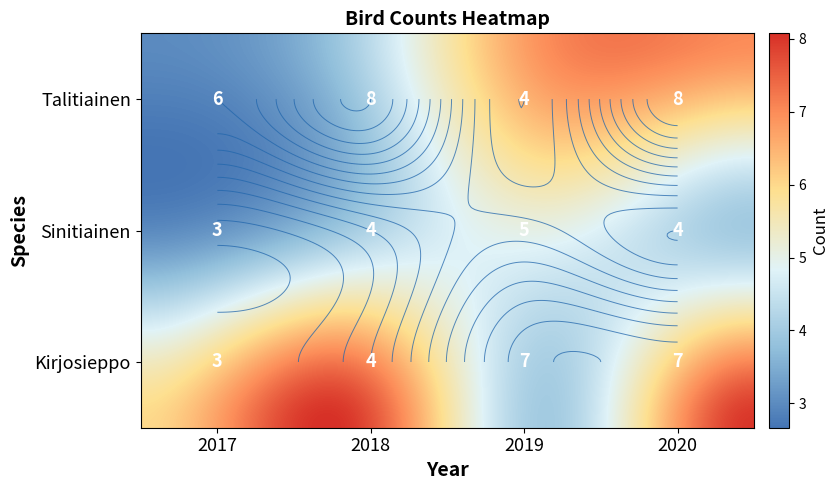

What is the approximate value of Kirjosieppo at 2018?

4